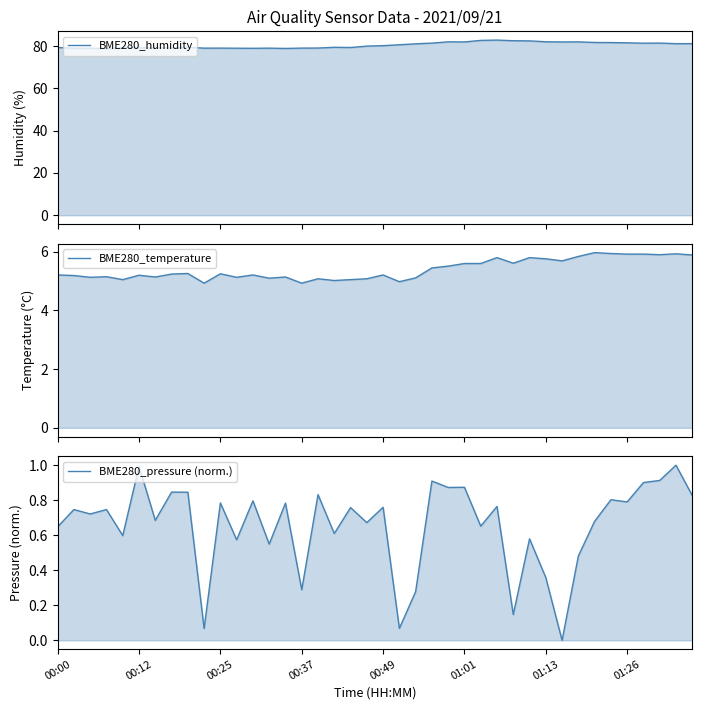

Which series has the largest total across all categories?

BME280_humidity